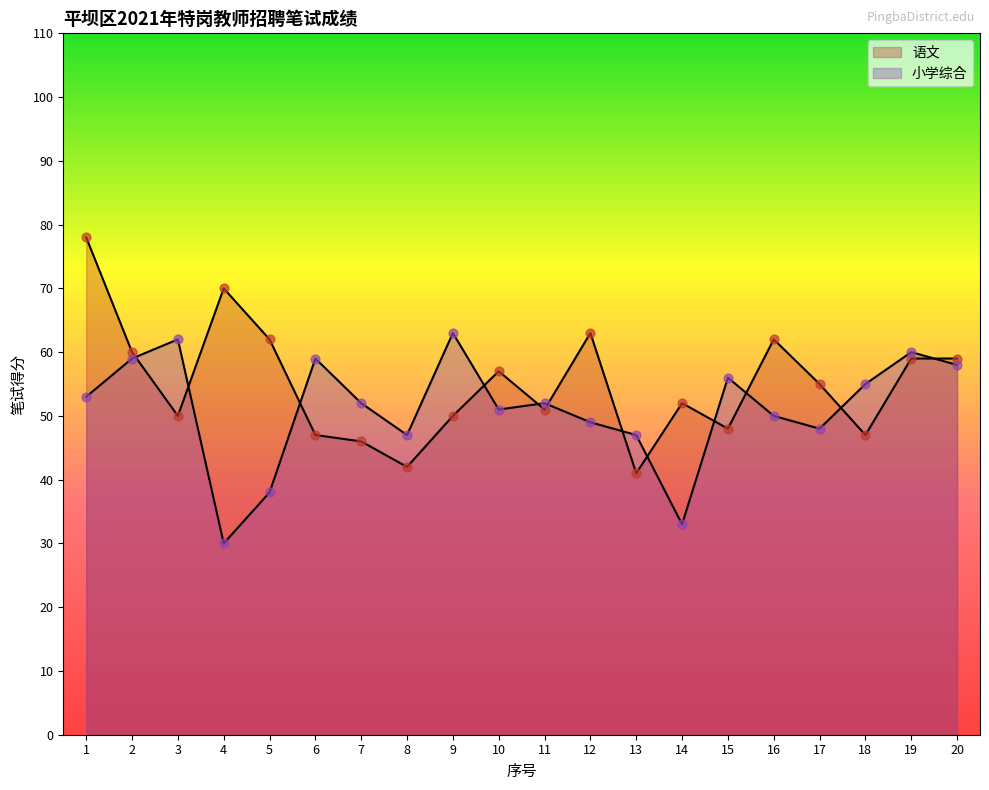

At how many categories does at least one series exceed 54?

15